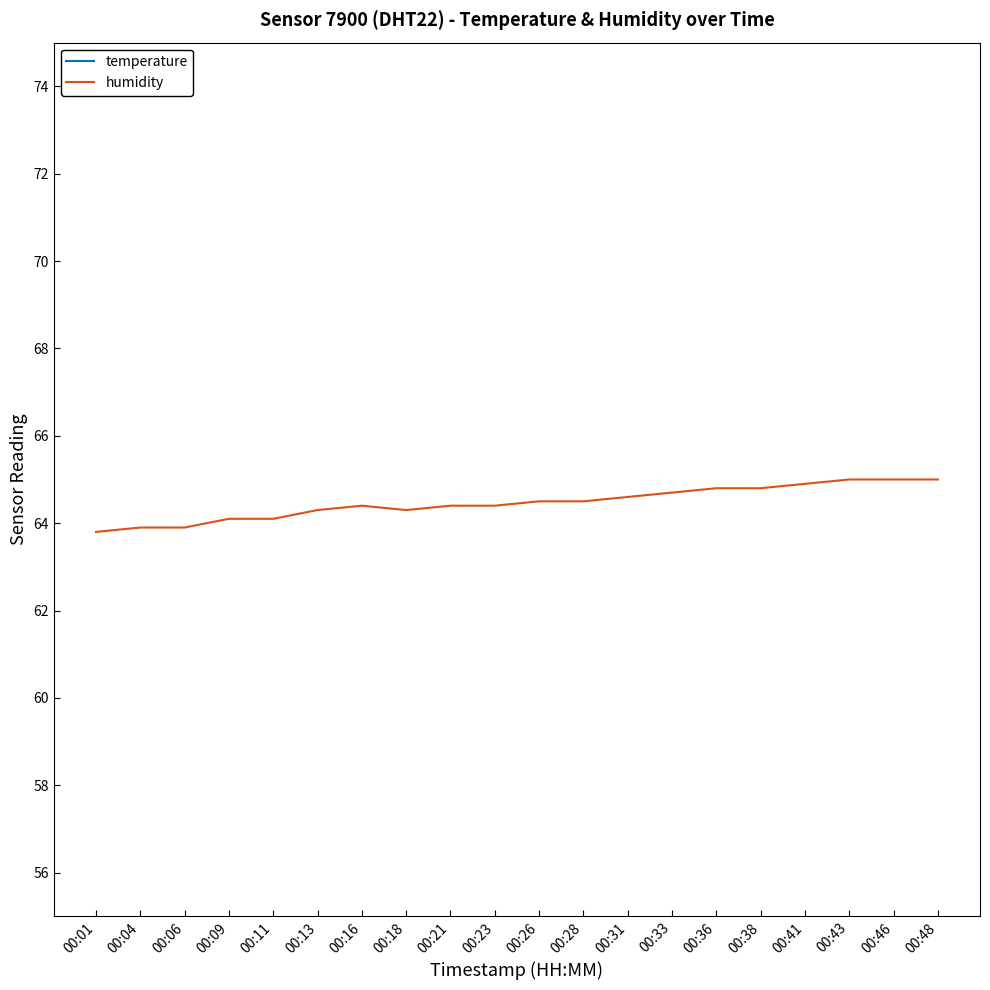

List the series in order of their overall mean, highest first.

humidity, temperature